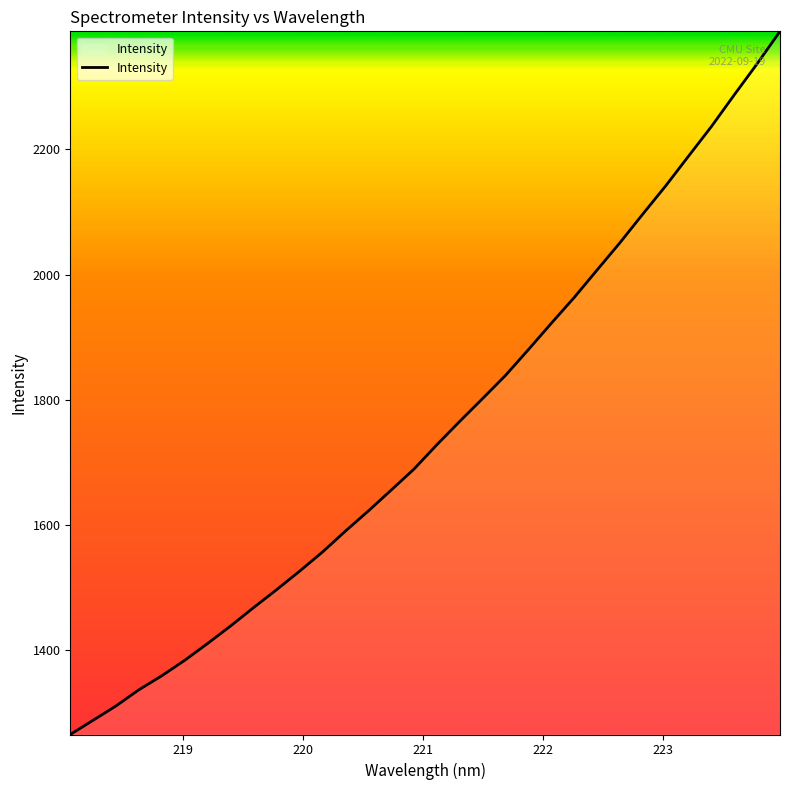

What is the difference between the maximum and minimum values?

1123.1